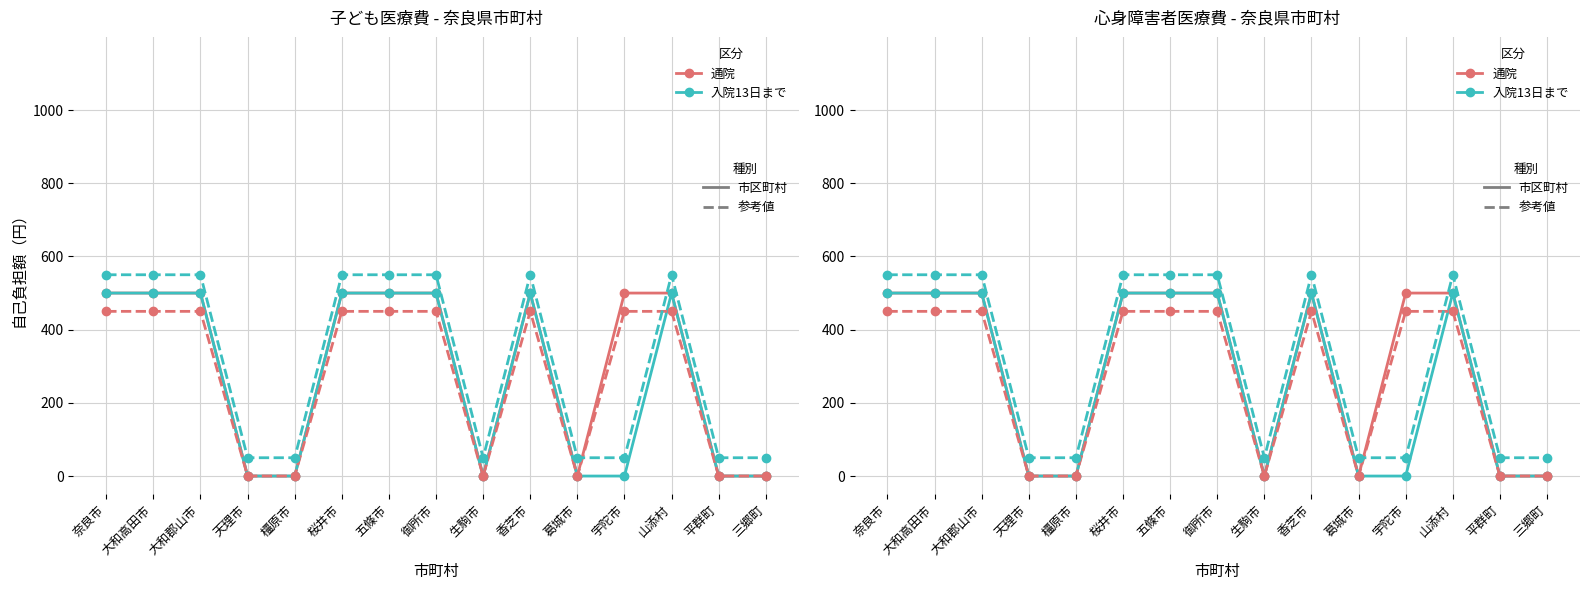

What is the greatest value displayed?

550